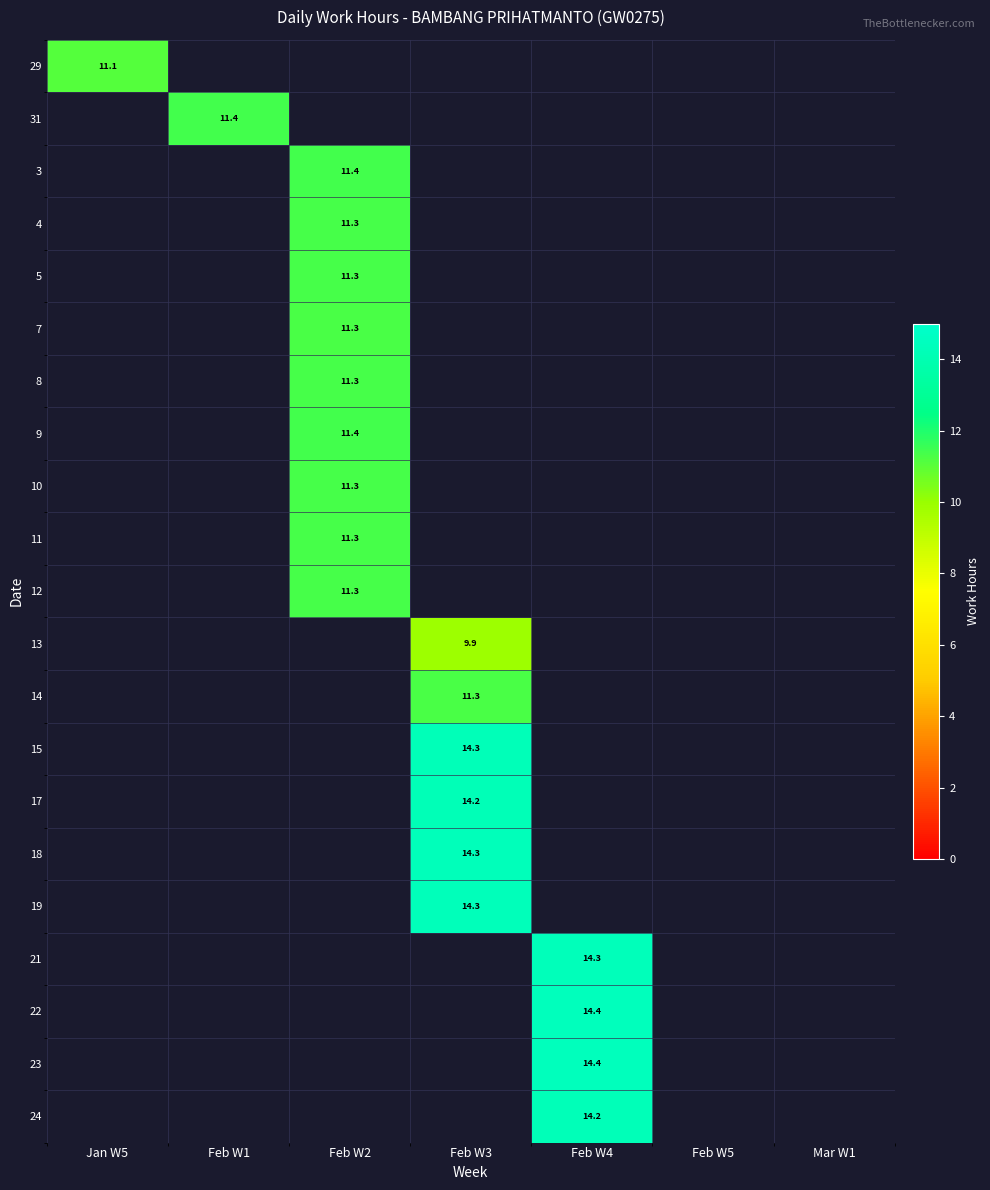

How many series are shown in this chart?

21